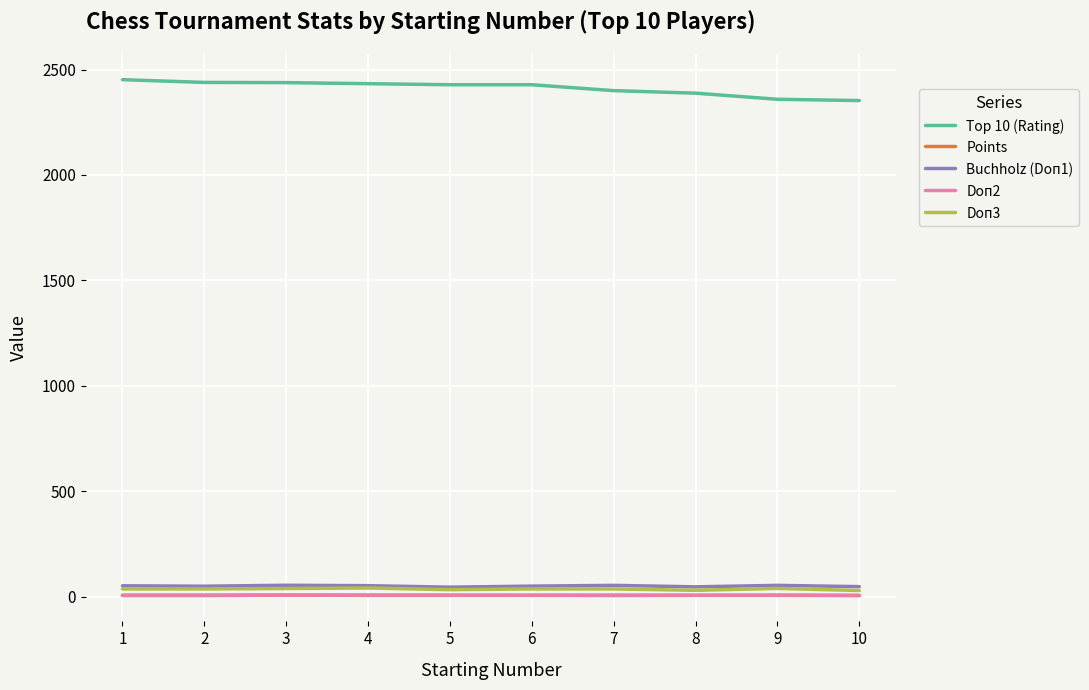

True or false: Top 10 (Rating) and Doп3 intersect in this chart.

False